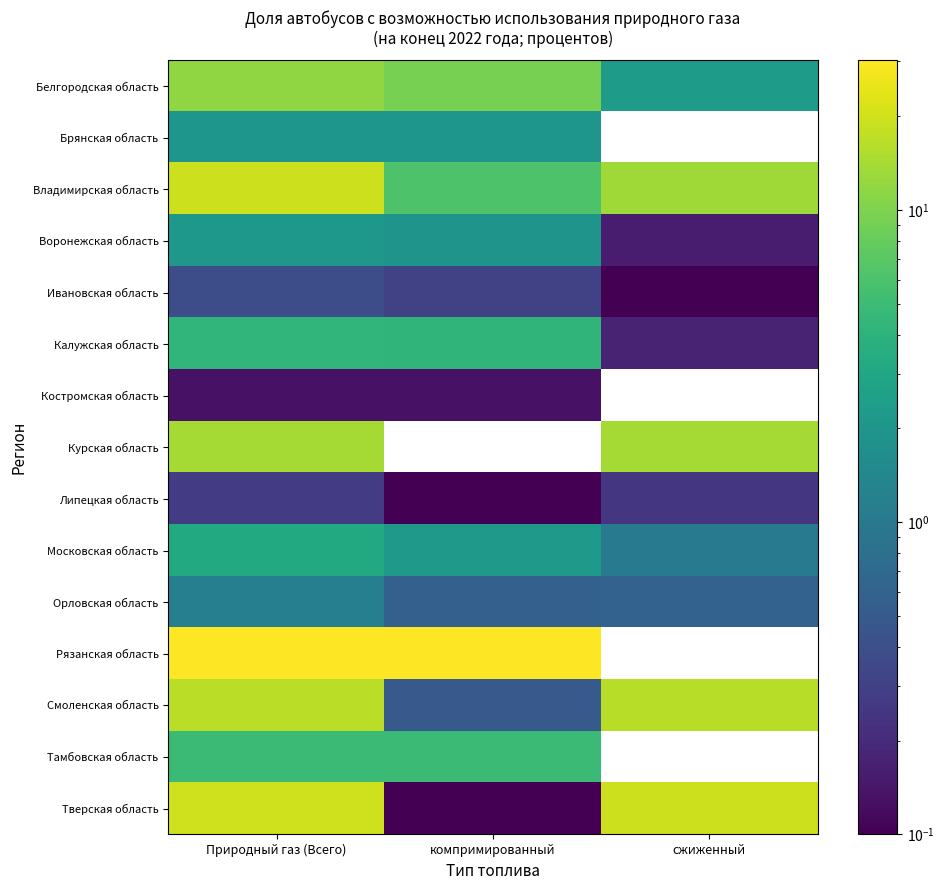

What is the approximate value of Смоленская область at сжиженный?

16.2